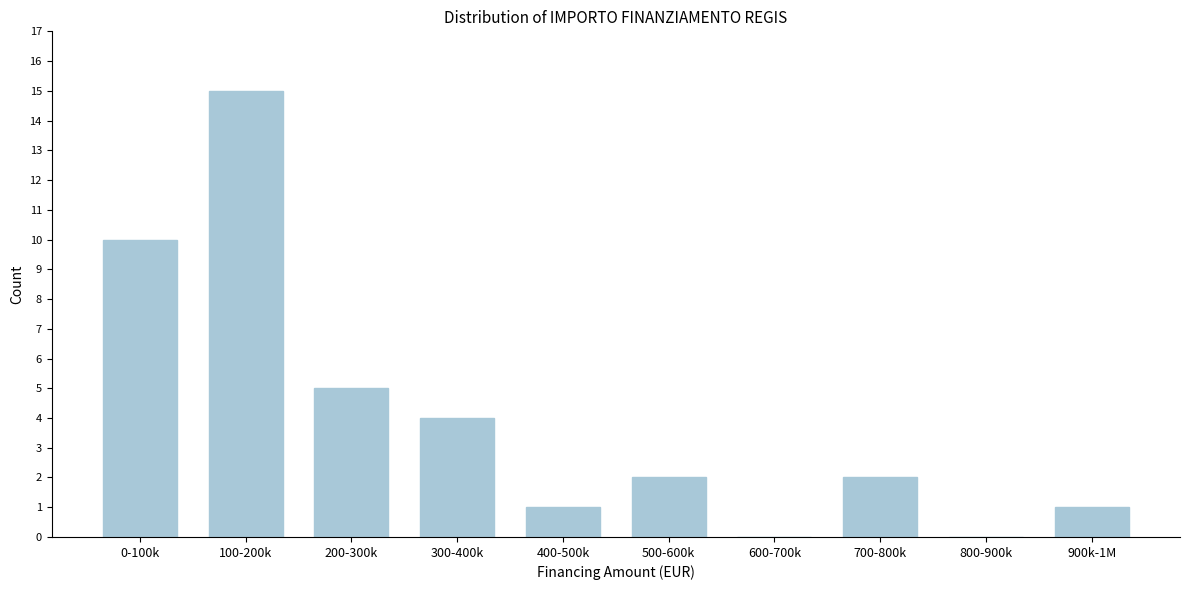

Reading left to right, transcribe all the data shown in this chart.

0-100k=10	100-200k=15	200-300k=5	300-400k=4	400-500k=1	500-600k=2	600-700k=0	700-800k=2	800-900k=0	900k-1M=1